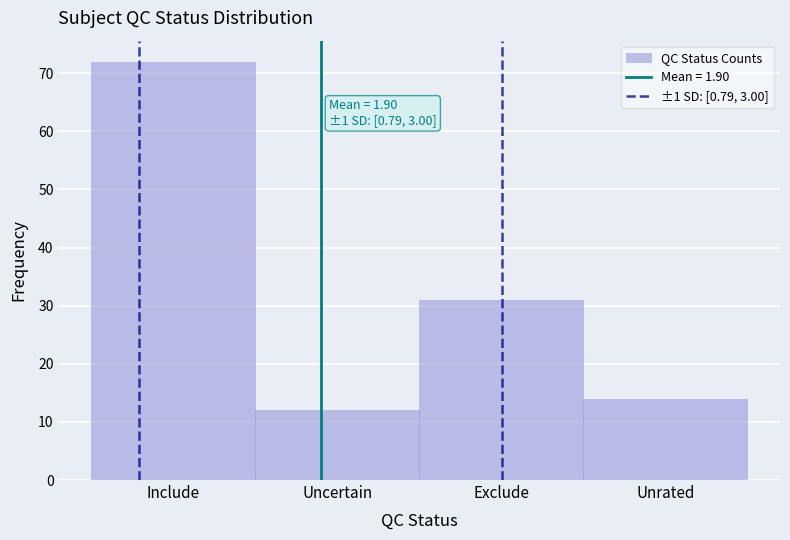

Reading left to right, what are all the values shown in this chart?

72	12	31	14